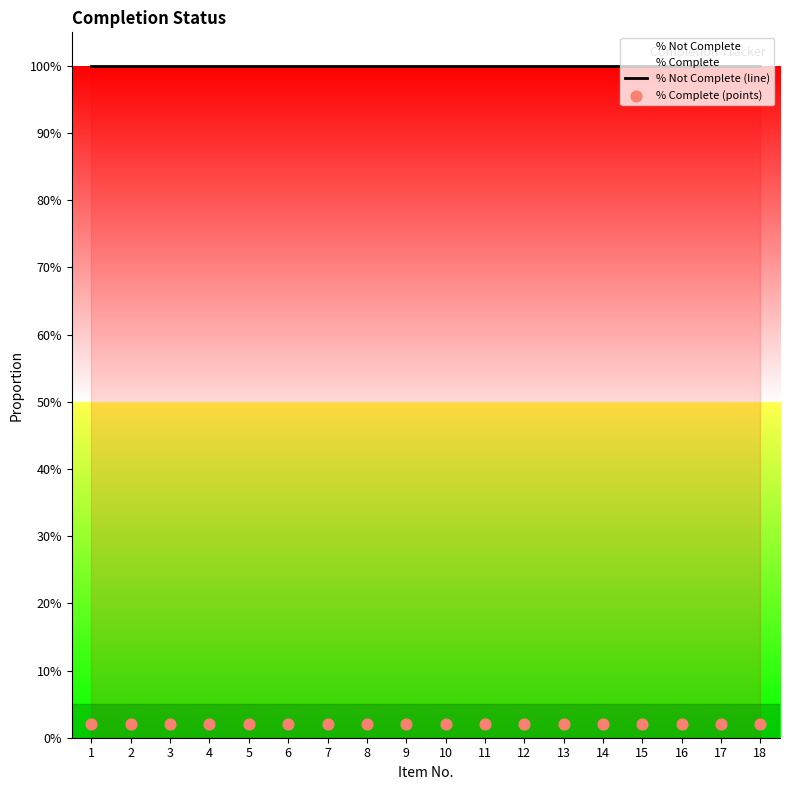

Which series contains the lowest Y value?

% Complete